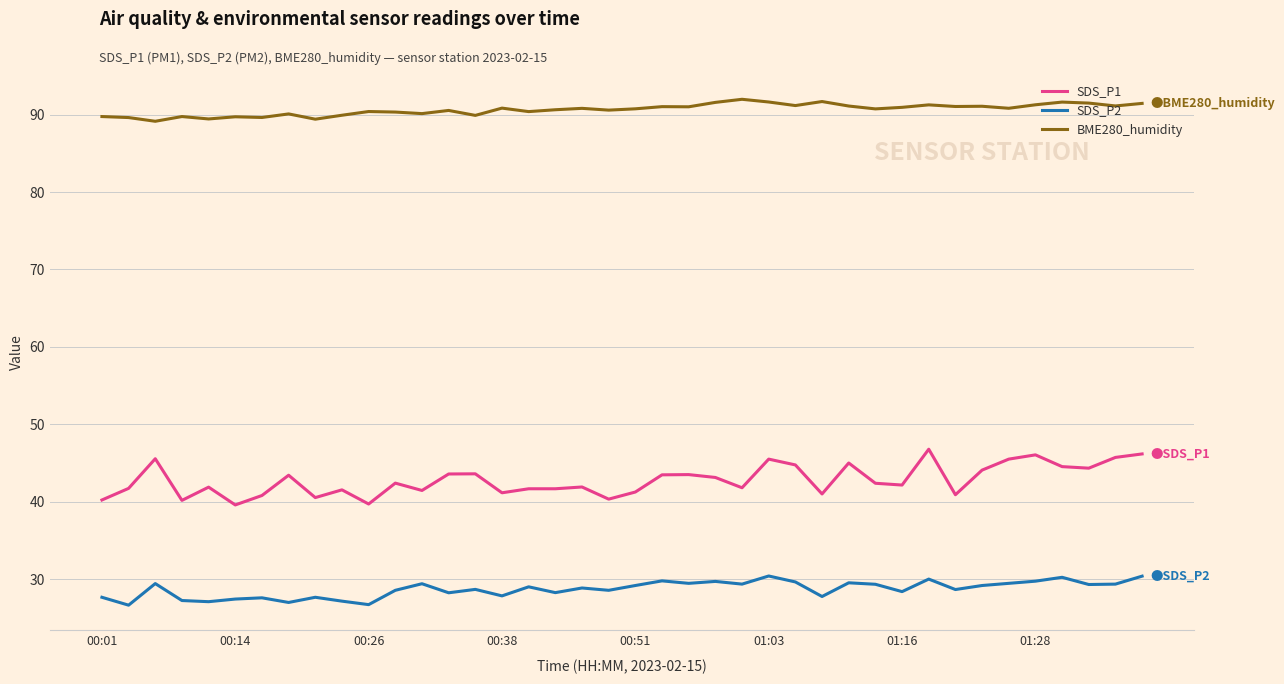

Which series has the largest total across all categories?

BME280_humidity